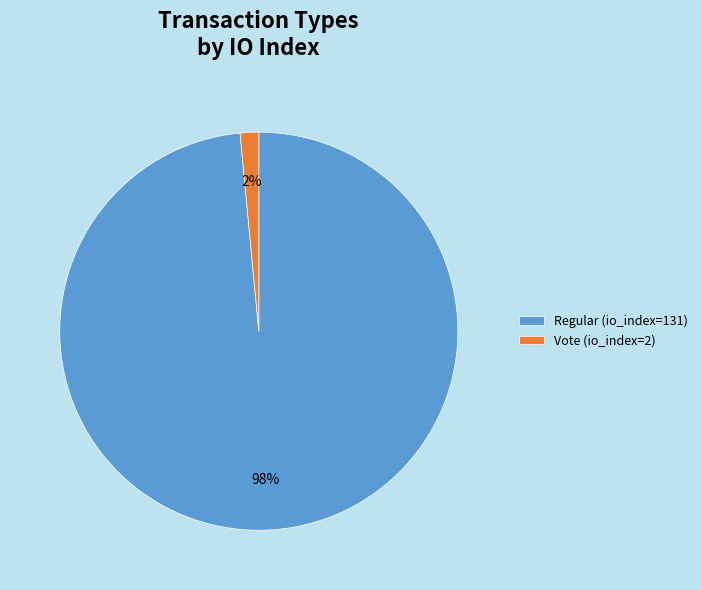

Is the sum of Regular (io_index=131) and Vote (io_index=2) greater than half?

Yes